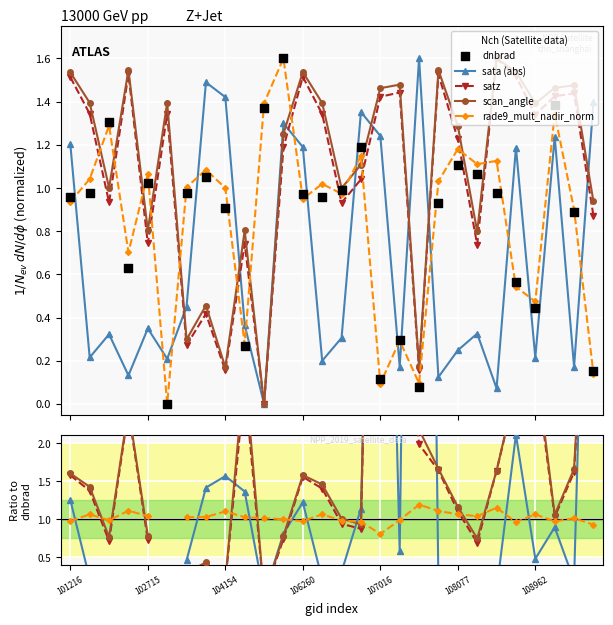

Is the value of scan_angle at 108077 greater than the value of rade9_mult_nadir_norm at 106085?

No